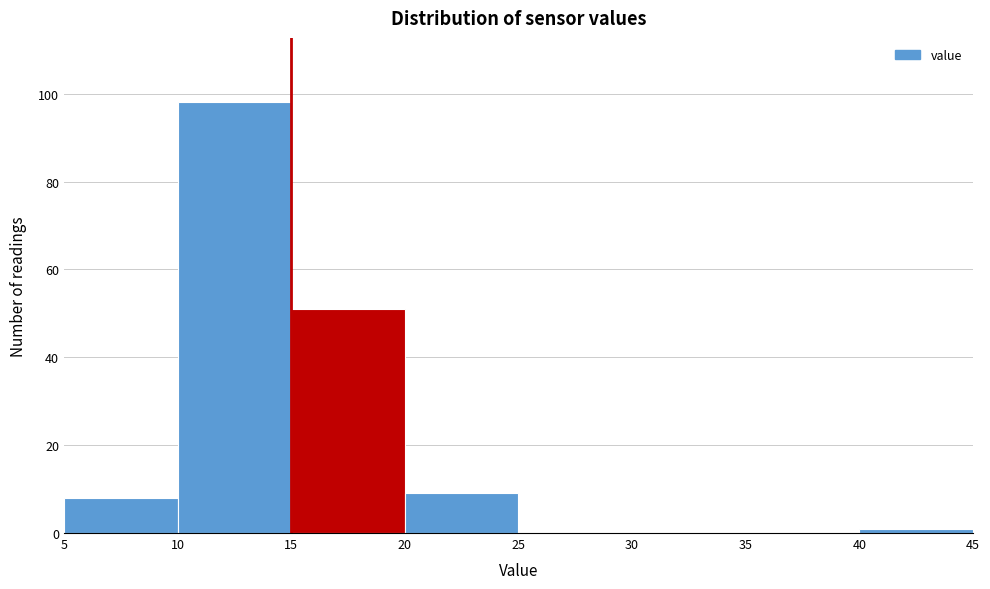

Reading left to right, transcribe this chart: for each bar, give the range it covers on the x-axis and its height. The values are not printed on the chart, so give them approximately, as read against the axis.

5 to 10: 8
10 to 15: 98
15 to 20: 52
20 to 25: 10
25 to 30: 0
30 to 35: 0
35 to 40: 0
40 to 45: under 2